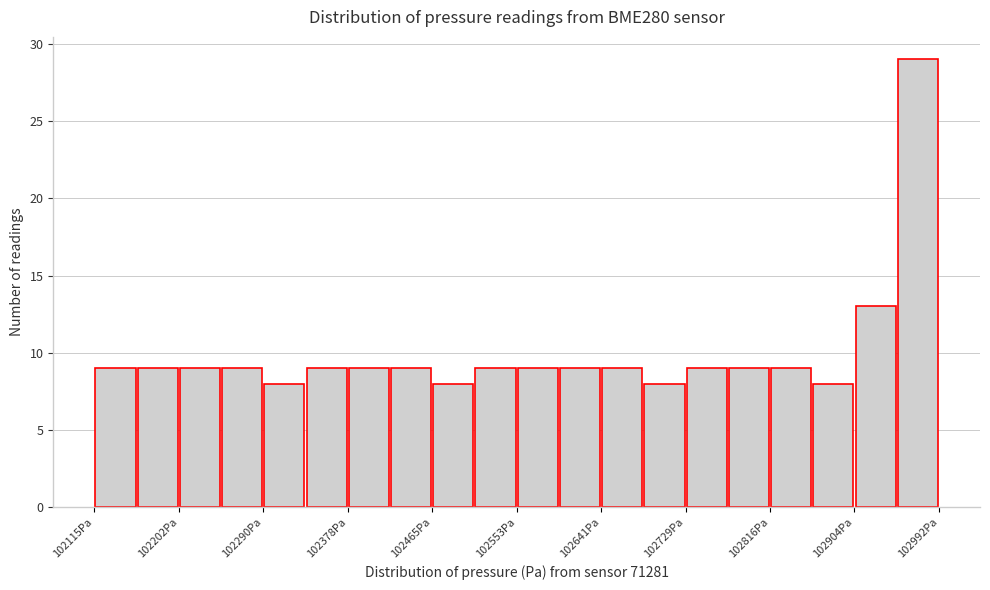

Reading left to right, list every bar in this chart as the range it spans on the x-axis followed by its height. Neither the bar edges nor the heights are printed on the chart, so give them approximately, as read against the axes.

102120 to 102160: 9
102160 to 102200: 9
102200 to 102250: 9
102250 to 102290: 9
102290 to 102330: 8
102330 to 102380: 9
102380 to 102420: 9
102420 to 102470: 9
102470 to 102510: 8
102510 to 102550: 9
102550 to 102600: 9
102600 to 102640: 9
102640 to 102690: 9
102690 to 102730: 8
102730 to 102770: 9
102770 to 102820: 9
102820 to 102860: 9
102860 to 102900: 8
102900 to 102950: 13
102950 to 102990: 29